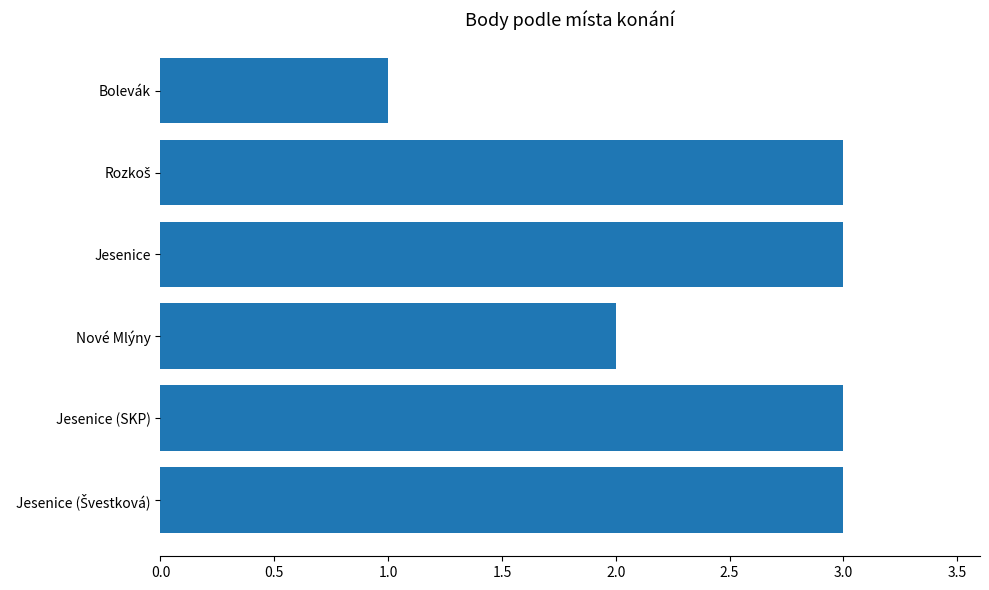

Reading top to bottom, list all the values displayed in this chart.

1	3	3	2	3	3